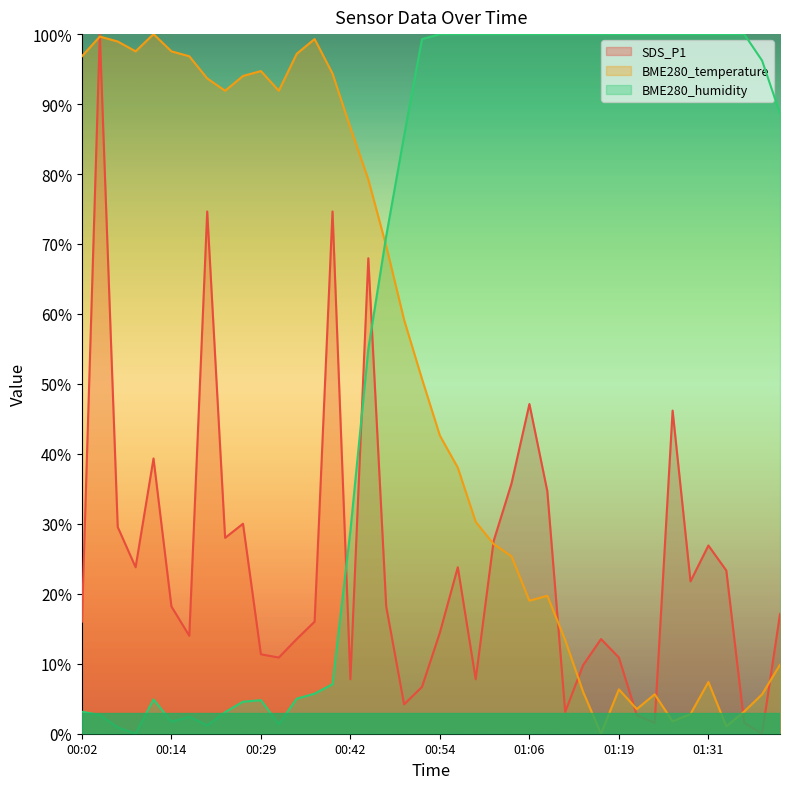

What are all the series names shown in the legend?

SDS_P1, BME280_temperature, BME280_humidity